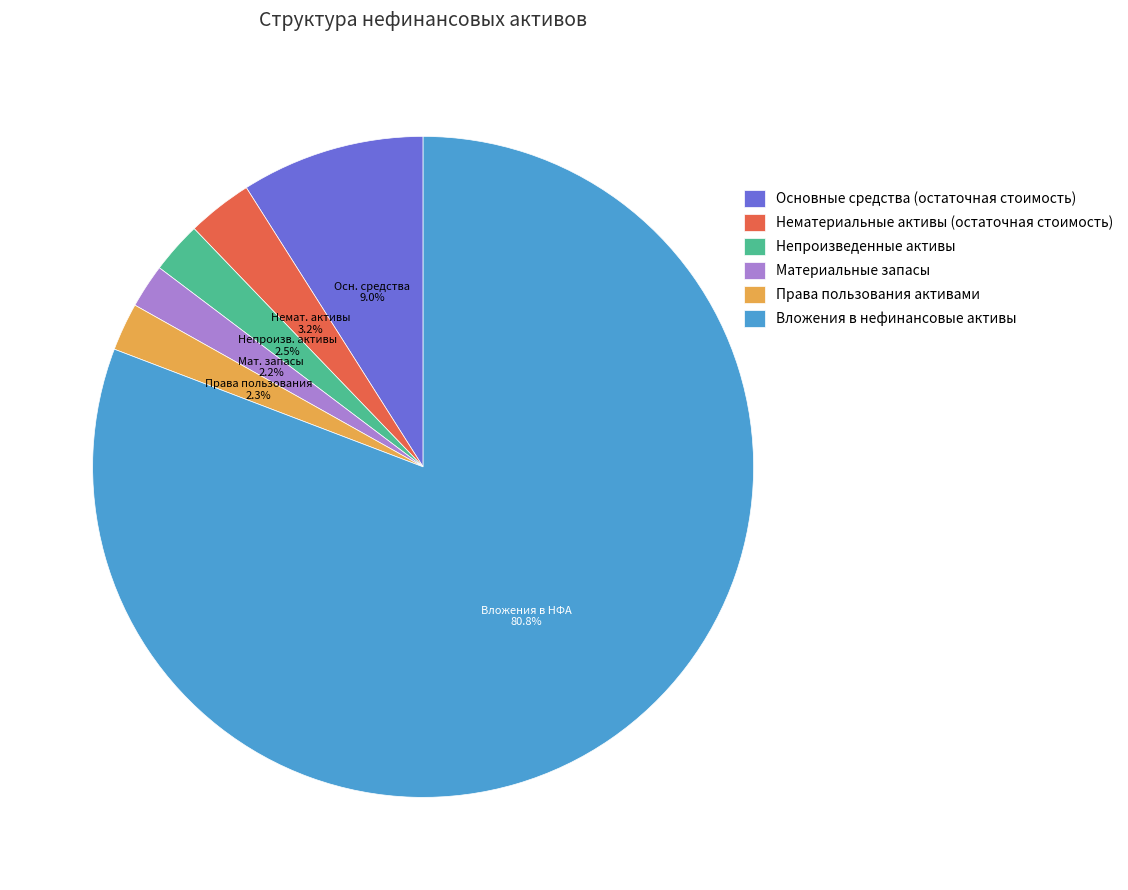

Is the sum of Основные средства (остаточная стоимость) and Непроизведенные активы greater than half?

No